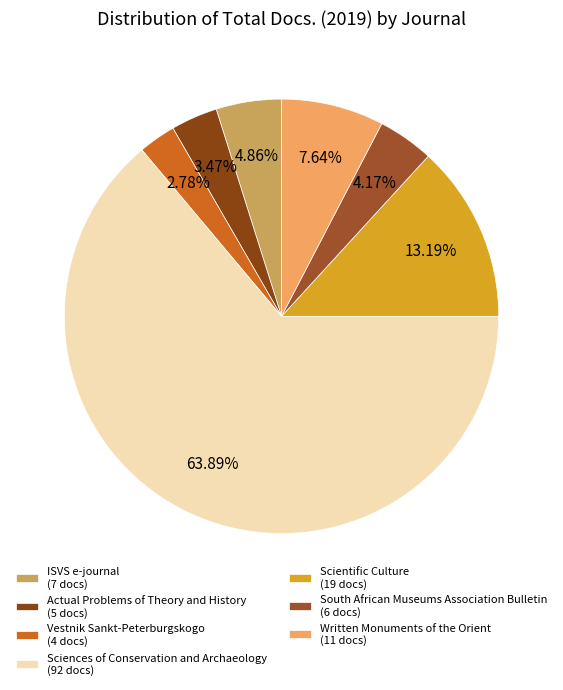

Which category has the smallest portion of the pie?

Vestnik Sankt-Peterburgskogo